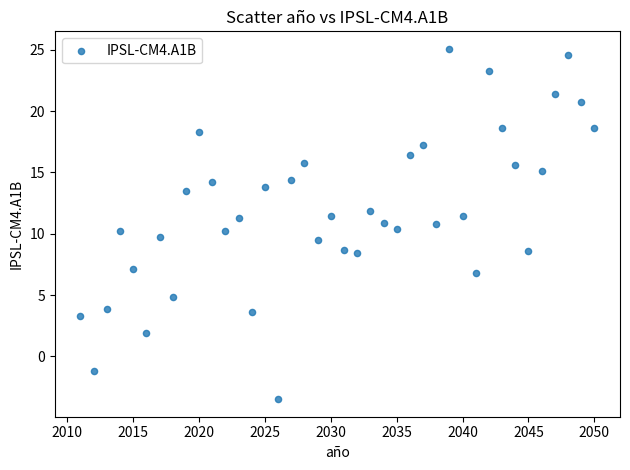

What is the range of X values (max minus min)?

39.0